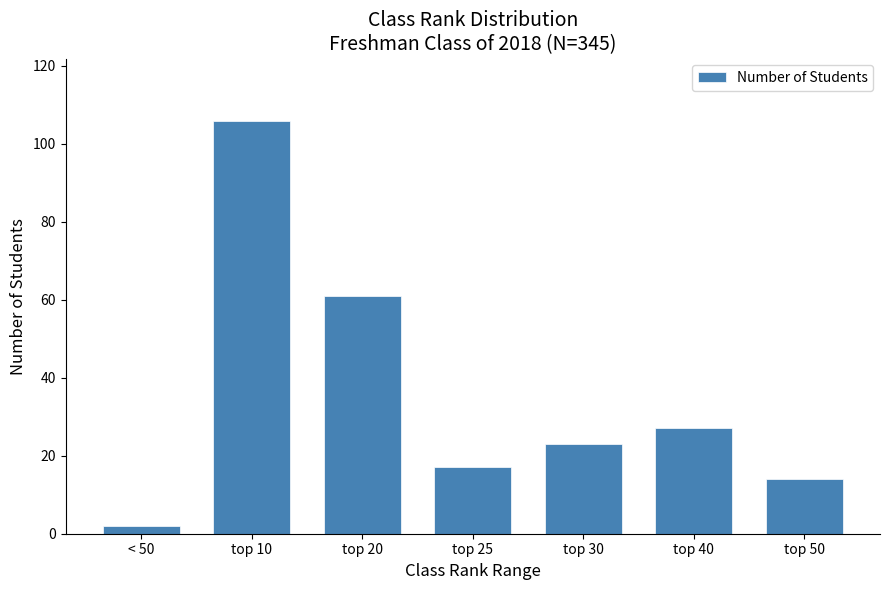

Reading right to left, transcribe all the data shown in this chart.

14	27	23	17	61	106	2